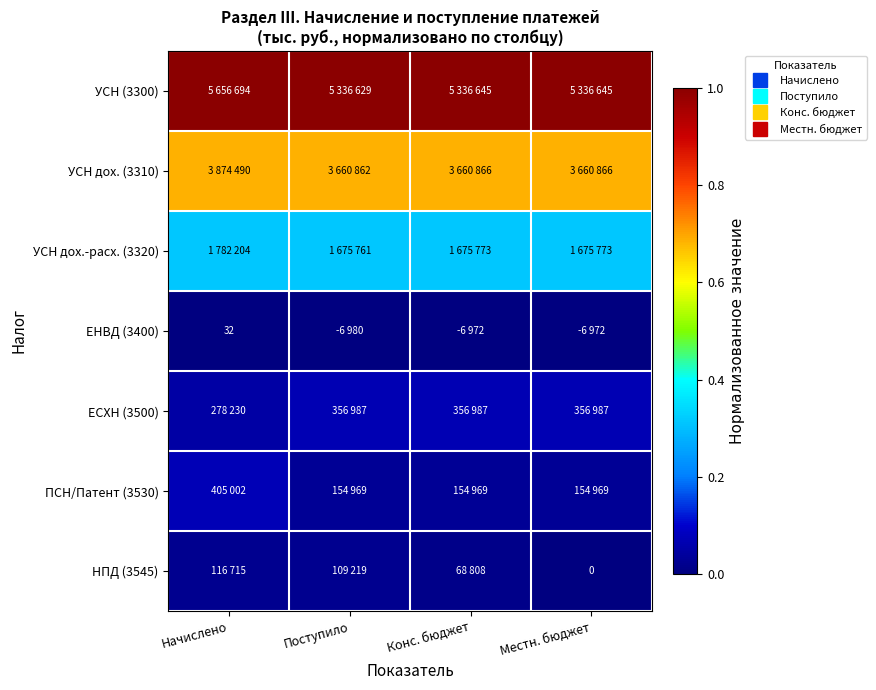

What is the maximum value shown in the chart?

1.0